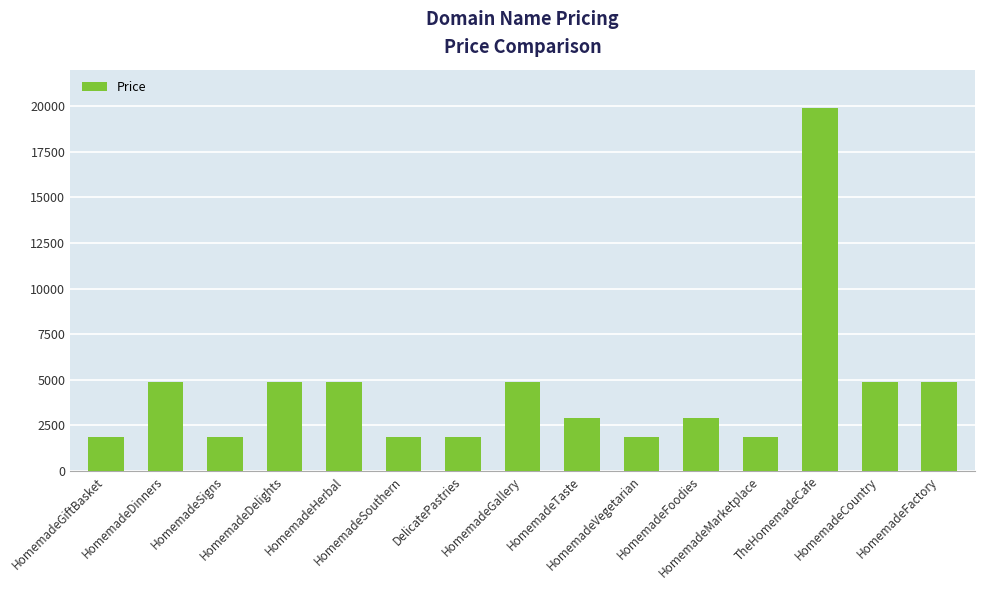

What is the label of the 6th bar from the right?

HomemadeVegetarian